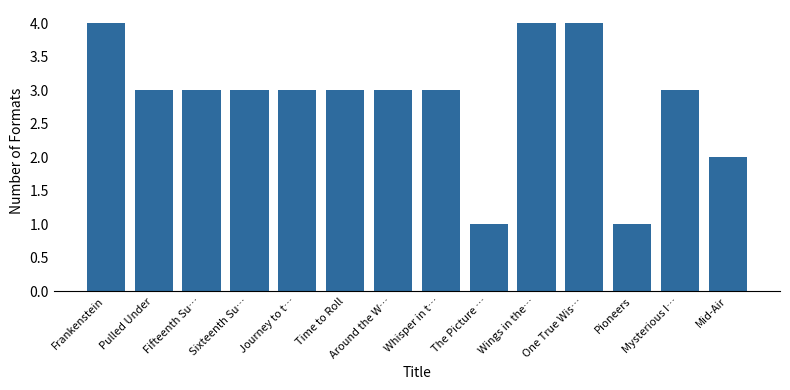

Reading right to left, transcribe all the data shown in this chart.

Mid-Air=2	Mysterious I…=3	Pioneers=1	One True Wis…=4	Wings in the…=4	The Picture …=1	Whisper in t…=3	Around the W…=3	Time to Roll=3	Journey to t…=3	Sixteenth Su…=3	Fifteenth Su…=3	Pulled Under=3	Frankenstein=4